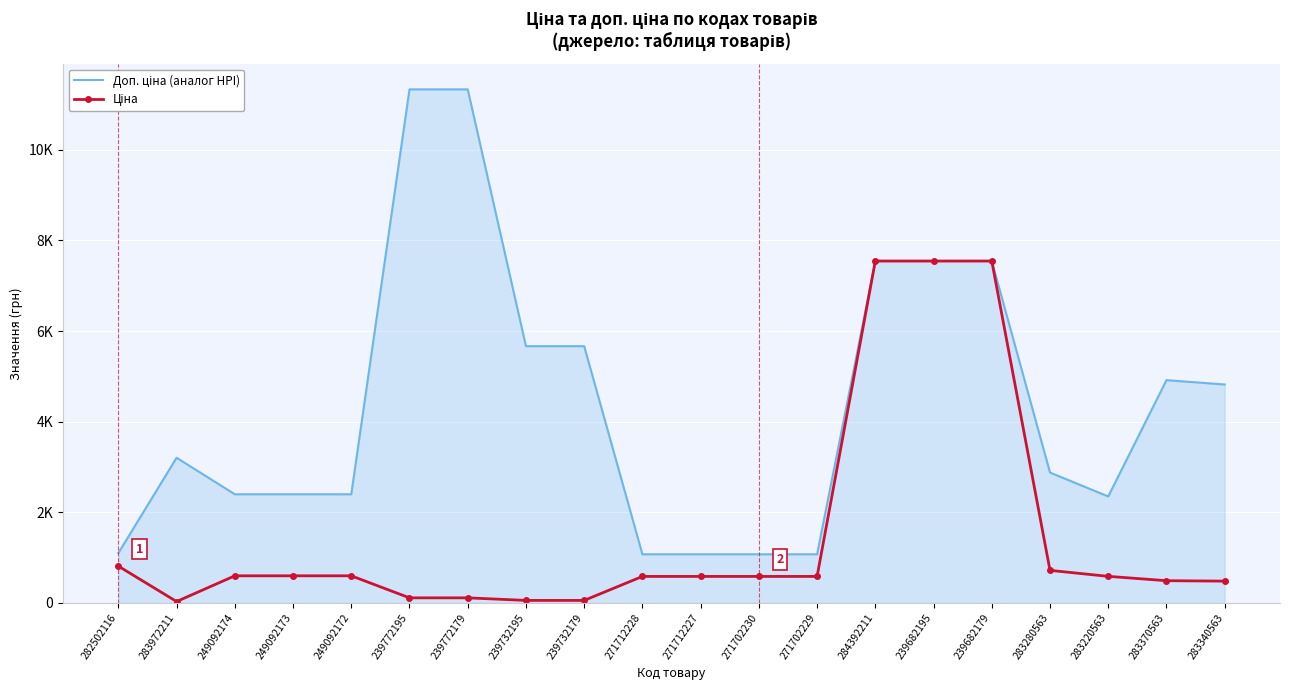

What is the maximum value for Ціна?

7545.9